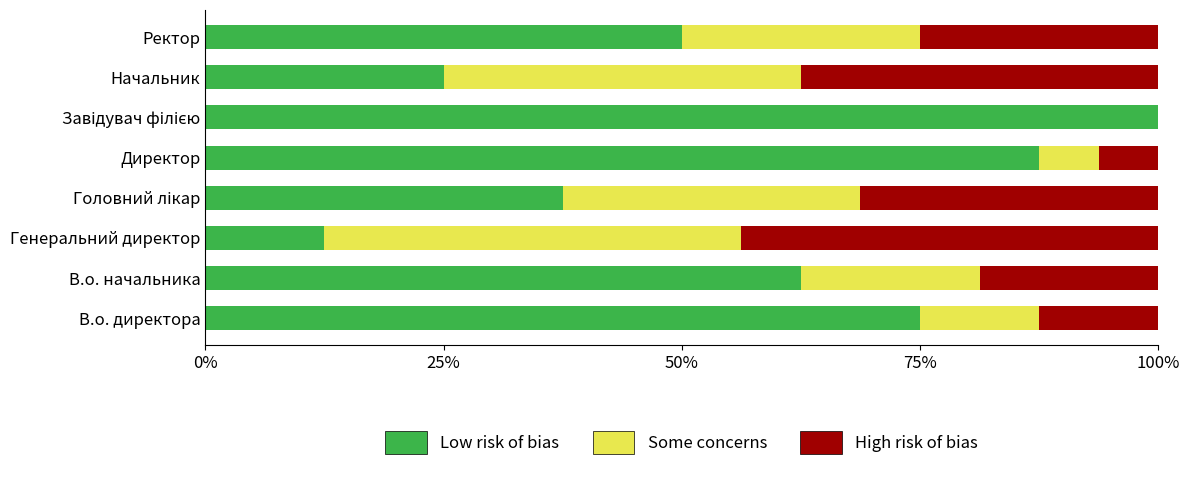

What is the maximum value for Low risk of bias?

100.0